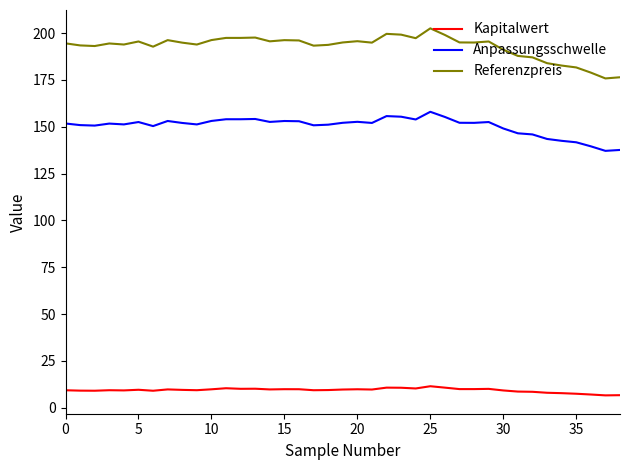

What is the highest value of the Kapitalwert series?

11.4